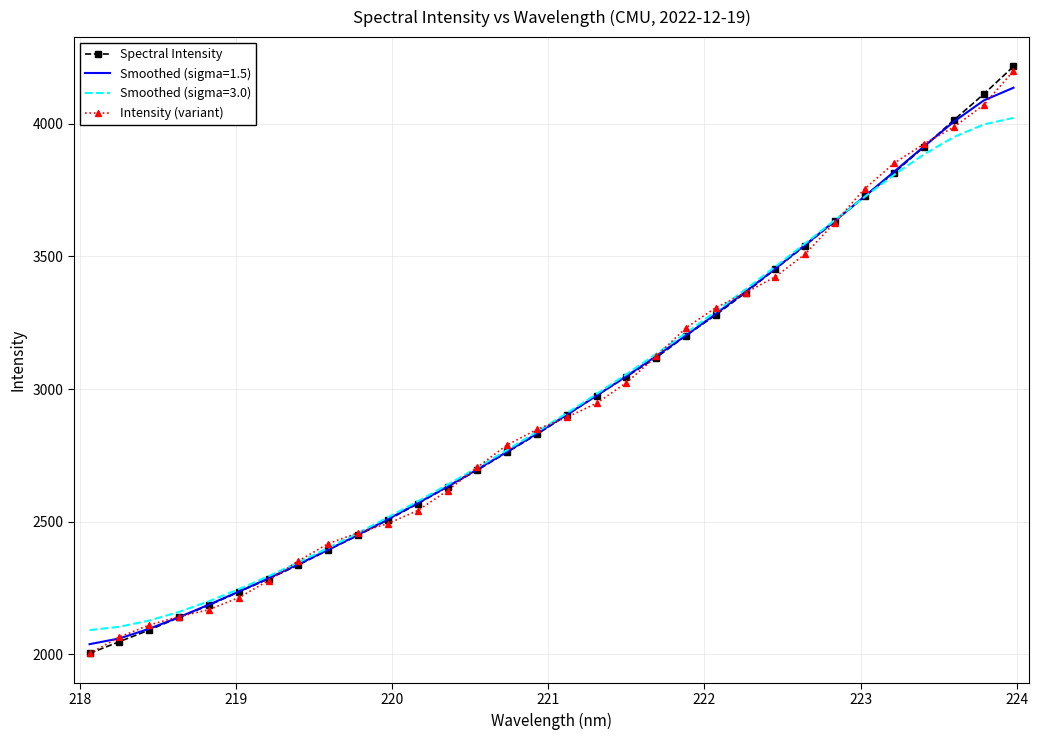

Which series has the largest range (max minus min)?

Spectral Intensity